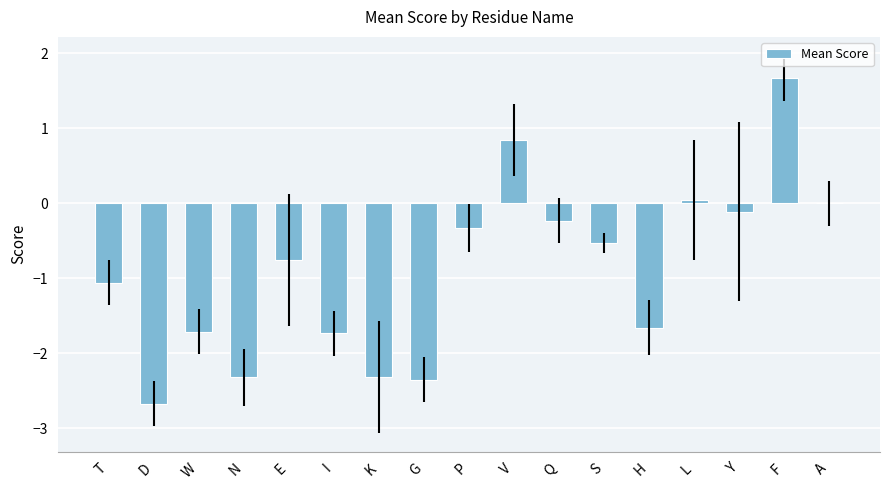

What is the sum of all values?

-15.3